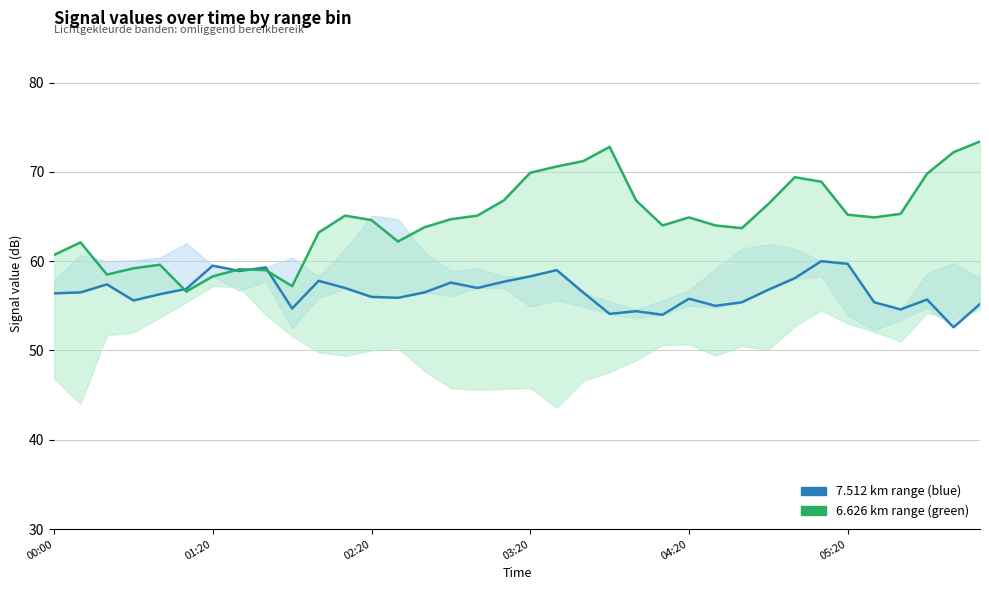

What is the total value across all series at 15?

122.3